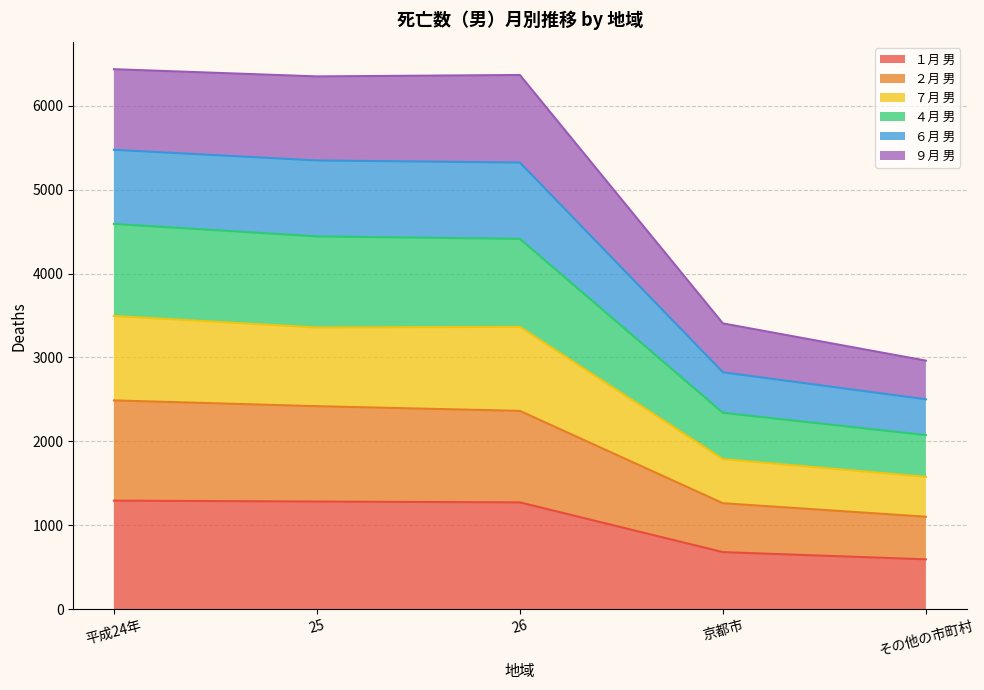

True or false: ４月 男 and ７月 男 intersect in this chart.

False